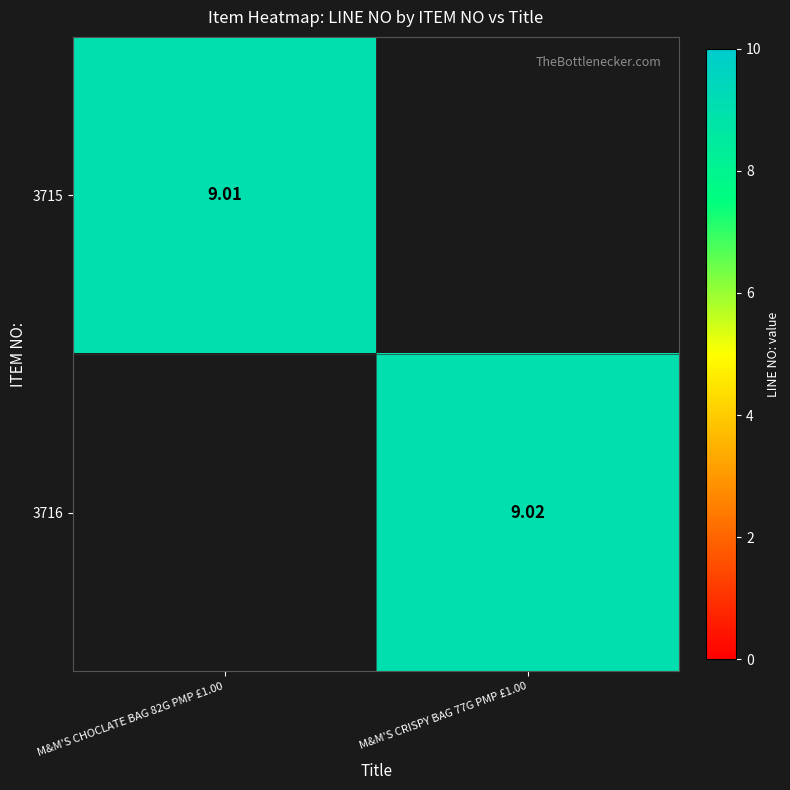

Rank the series by their average value, from lowest to highest.

3715, 3716